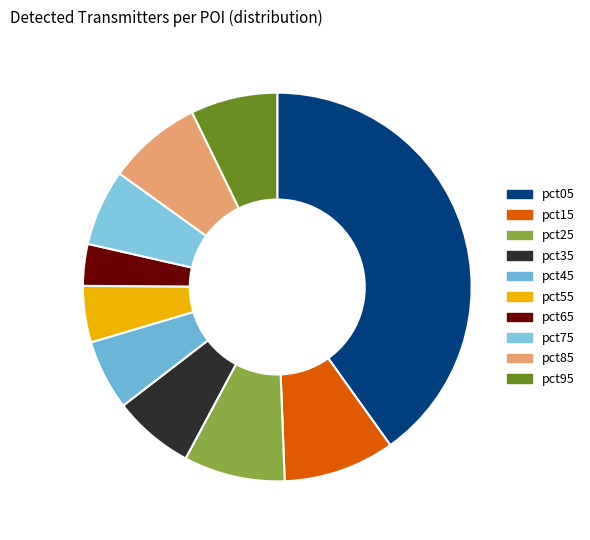

How many segments does this pie chart have?

10